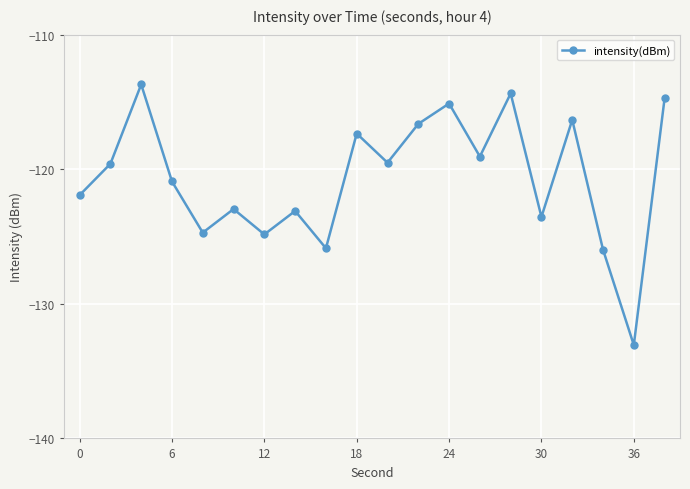

What is the value of the 13th point from the left?

-115.1